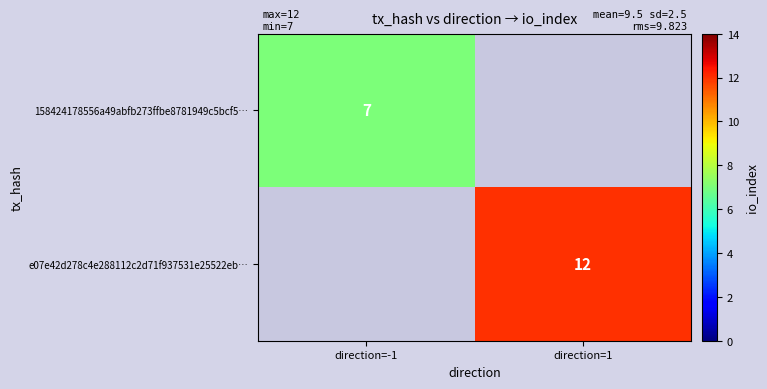

The 158424178556a49abfb273ffbe8781949c5bcf5… series shows 12 at direction=-1. True or false?

False